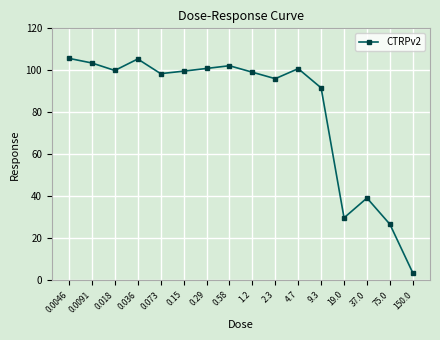

What is the value of the 6th point from the left?

99.6